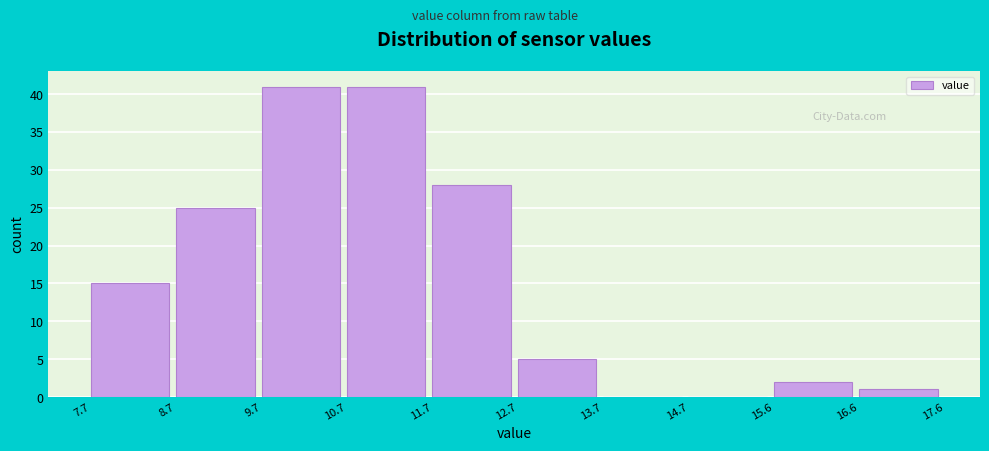

How tall is the bar that spans 7.7 to 8.7 on the x-axis? The values are not printed on the chart, so give them approximately, as read against the axis.

15